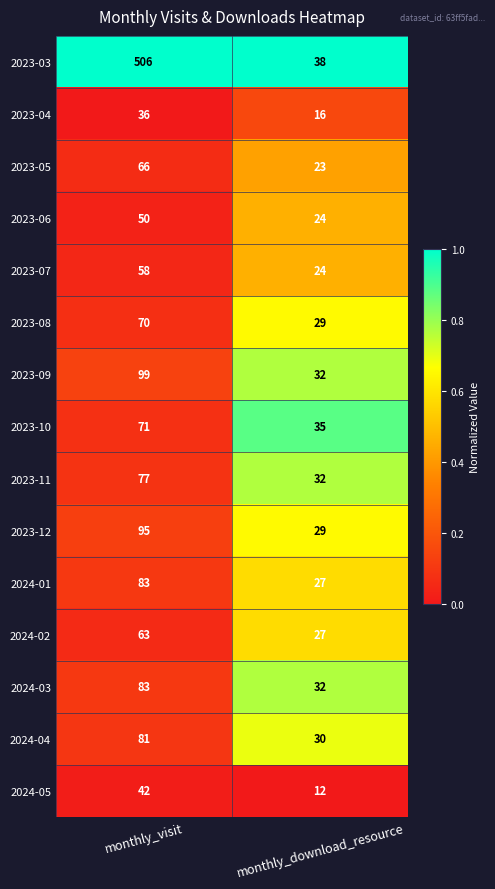

Count the number of data series in this chart.

15